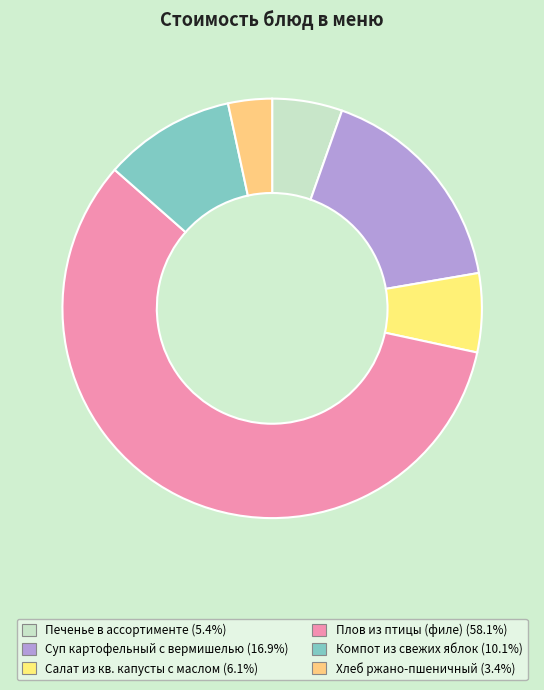

Approximately how many times larger is the value at Компот из свежих яблок compared to Печенье в ассортименте?

1.9